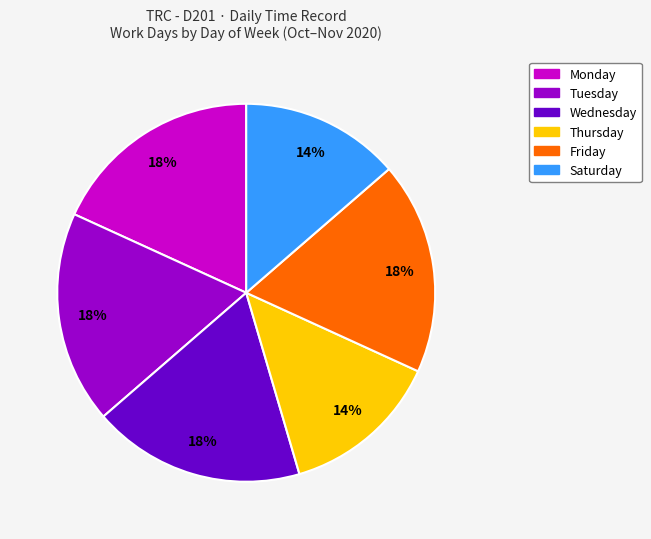

How many segments does this pie chart have?

6